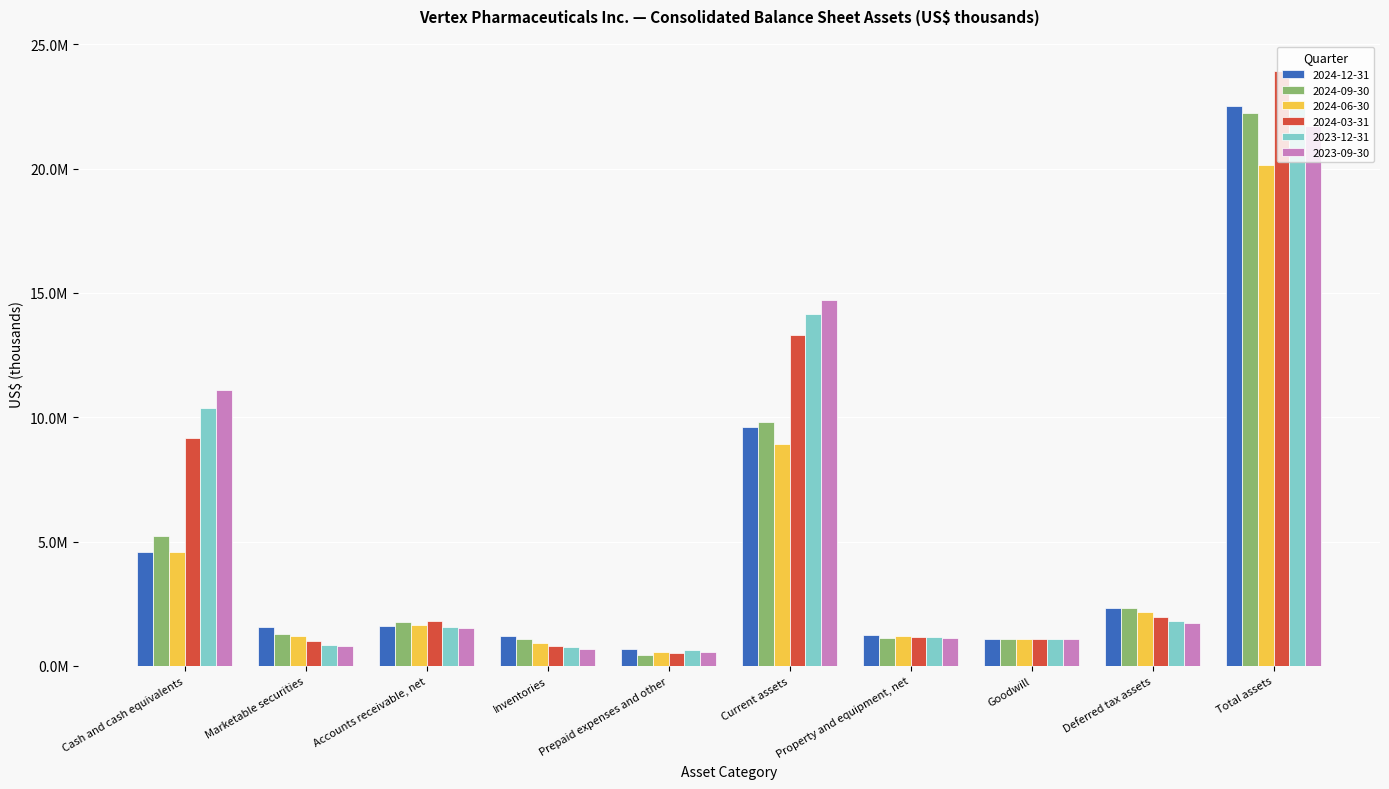

What is the average value of the 2024-03-31 series?

5471860